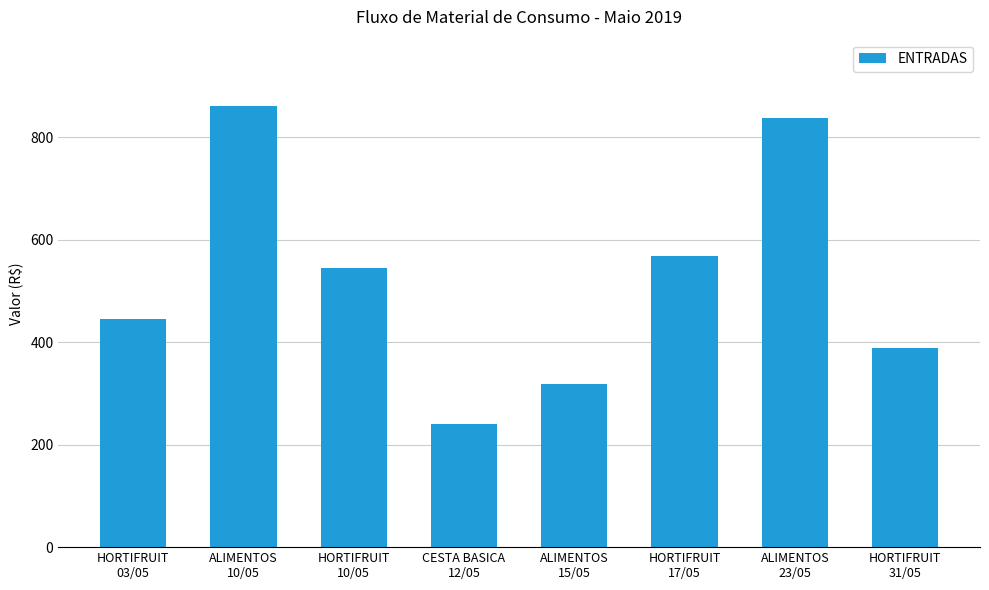

What is the difference between the second highest and minimum values?

597.9